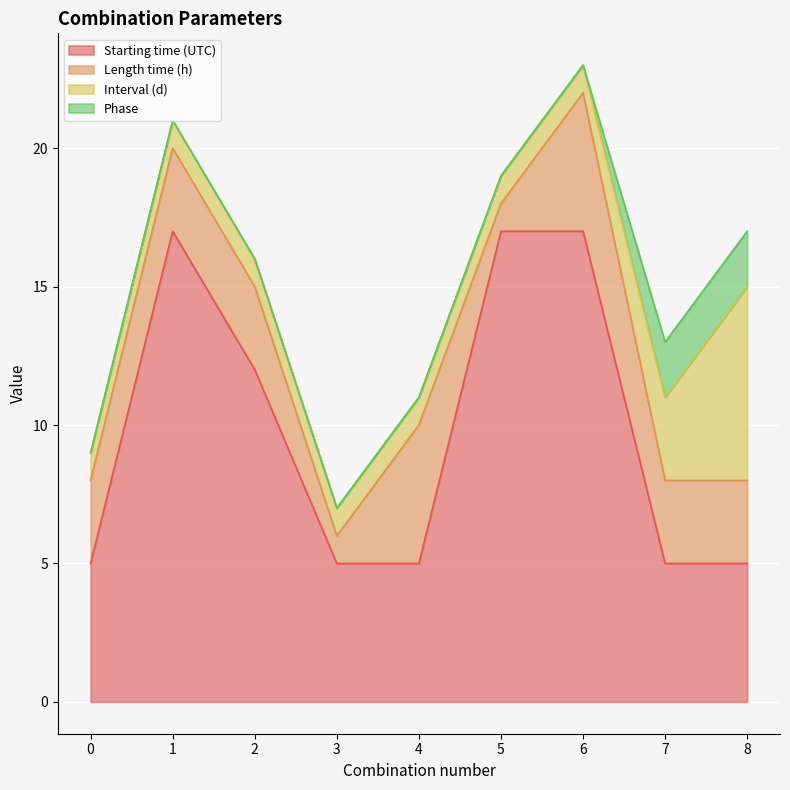

In Length time (h), how many points are lower than both neighbors (excluding endpoints)?

2